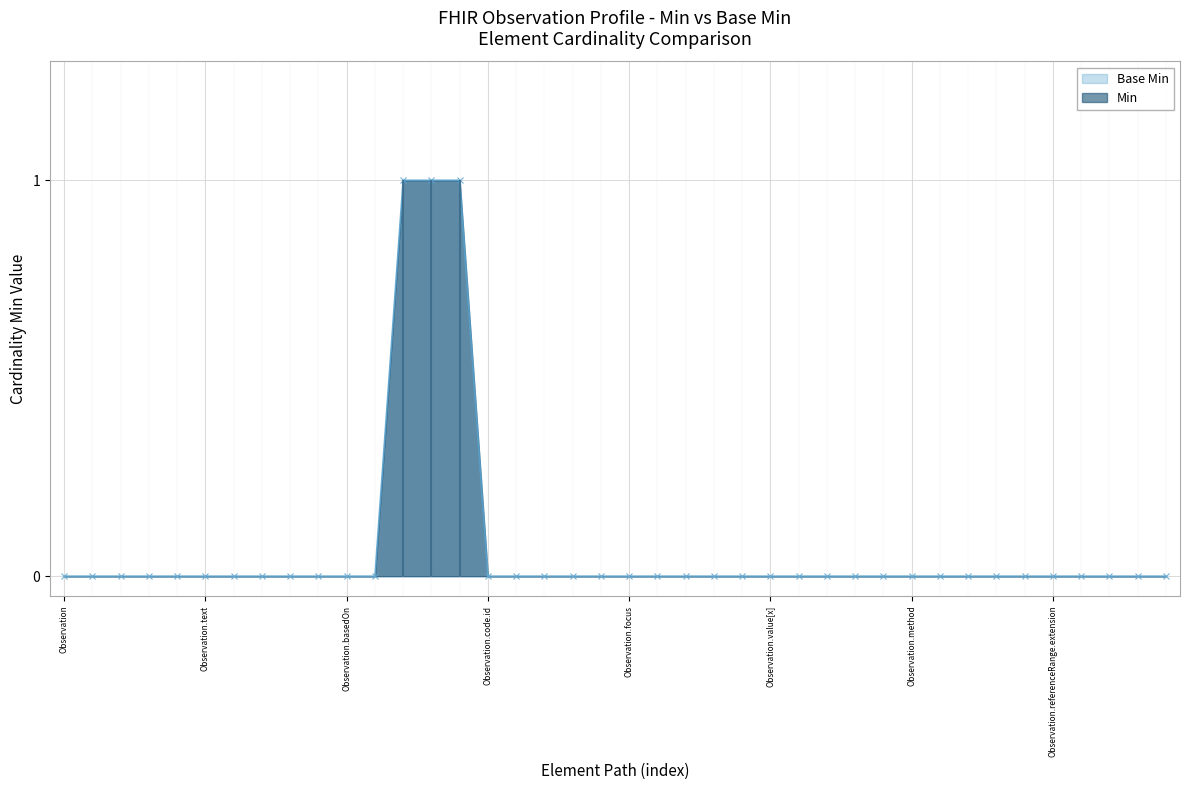

What is the label of the 8th point from the right?

Observation.device